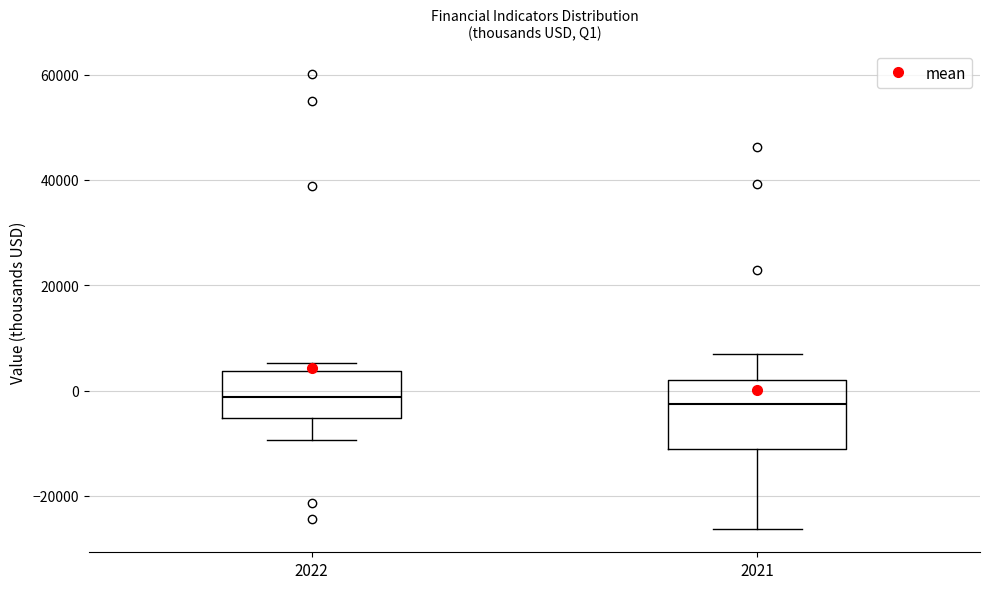

Where is the upper edge of the box at x = 2022 on the y-axis? The values are not printed on the chart, so give them approximately, as read against the axis.

4000